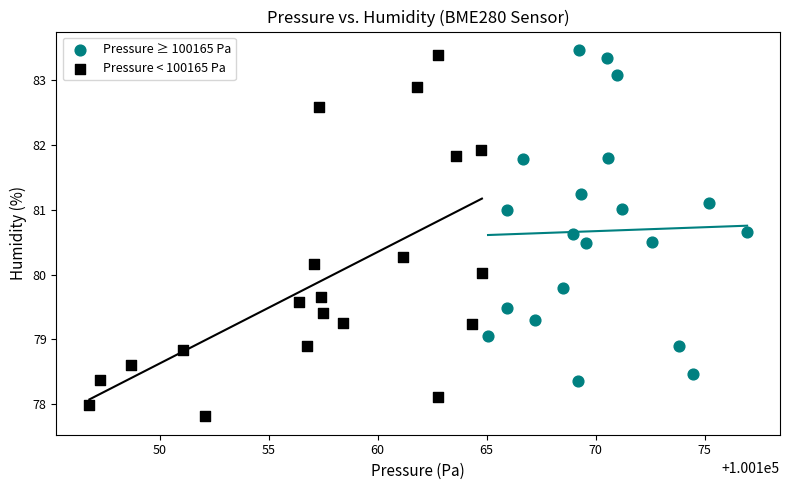

Which series contains the lowest Y value?

Pressure < 100165 Pa